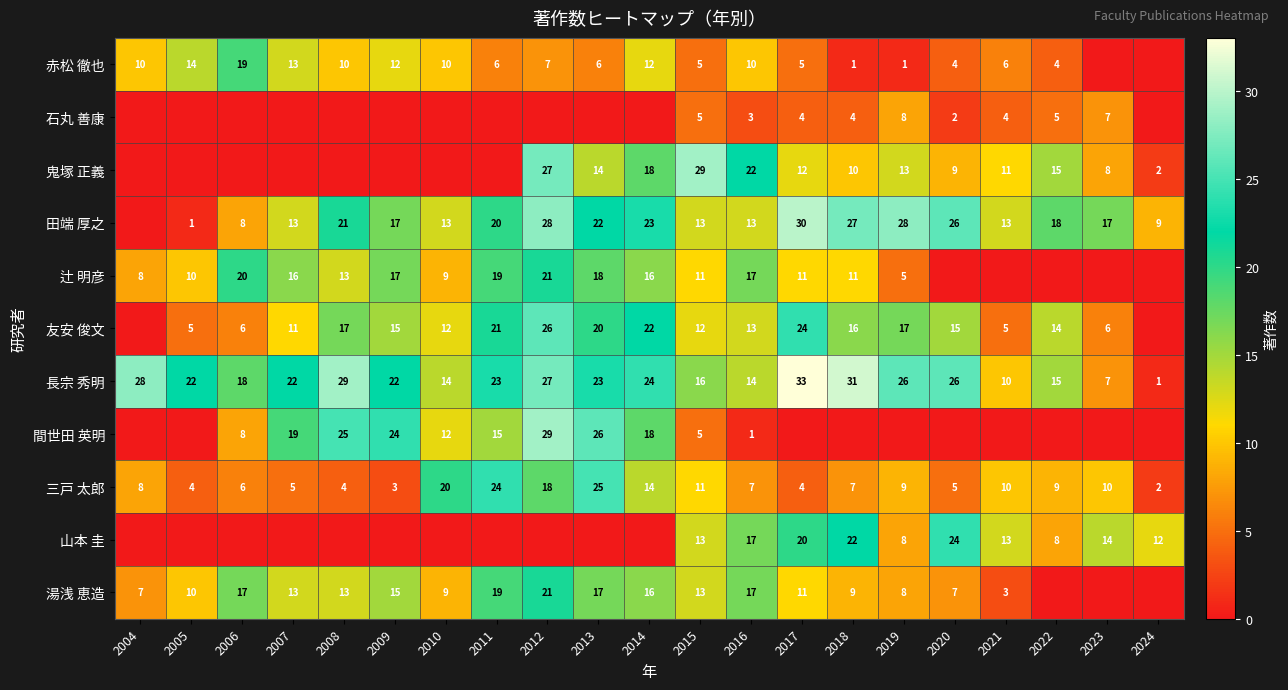

Is it true that 赤松 徹也 equals 1 at 2018?

True